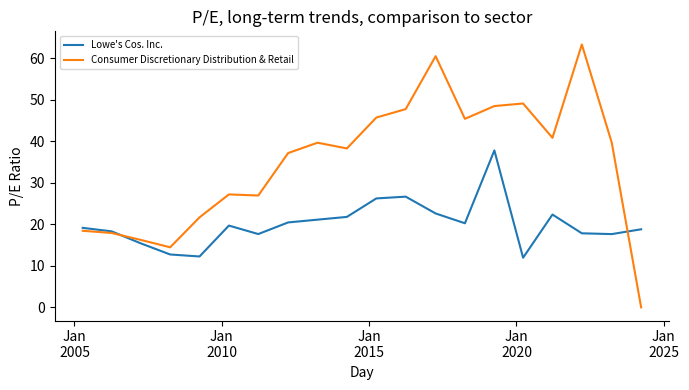

Which series has the largest total across all categories?

Consumer Discretionary Distribution & Retail